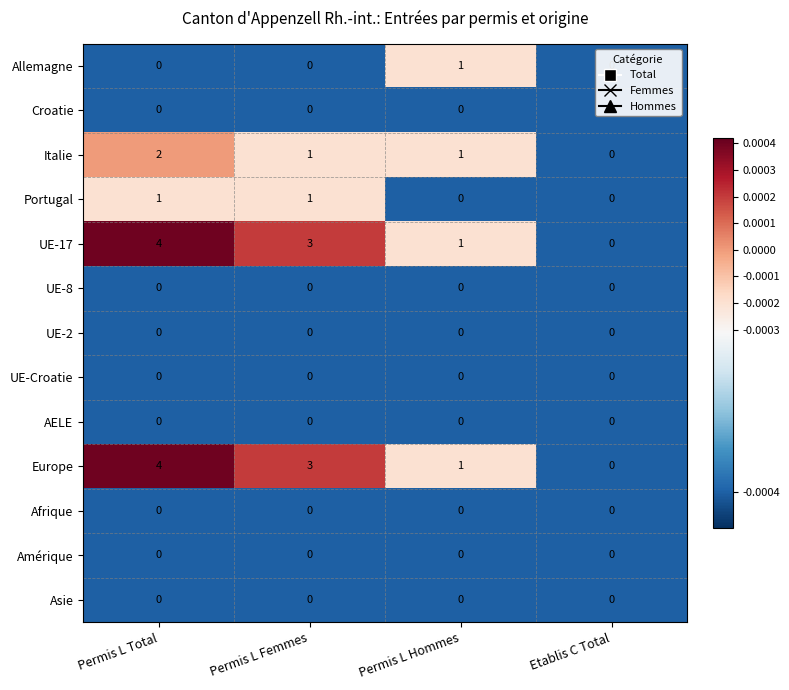

At which category is the sum across all series the highest?

Permis L Total